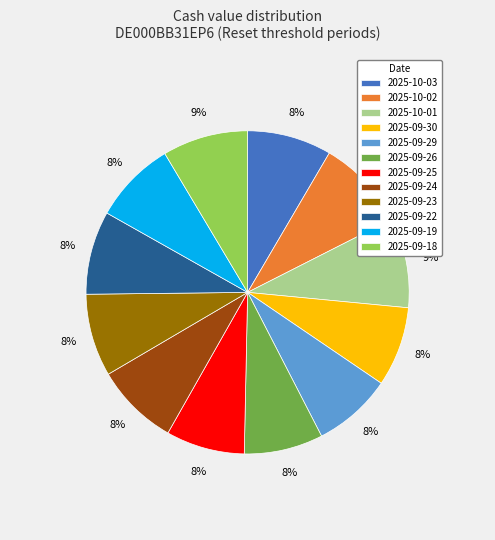

Is it true that 2025-09-23 is 8% of the pie?

True